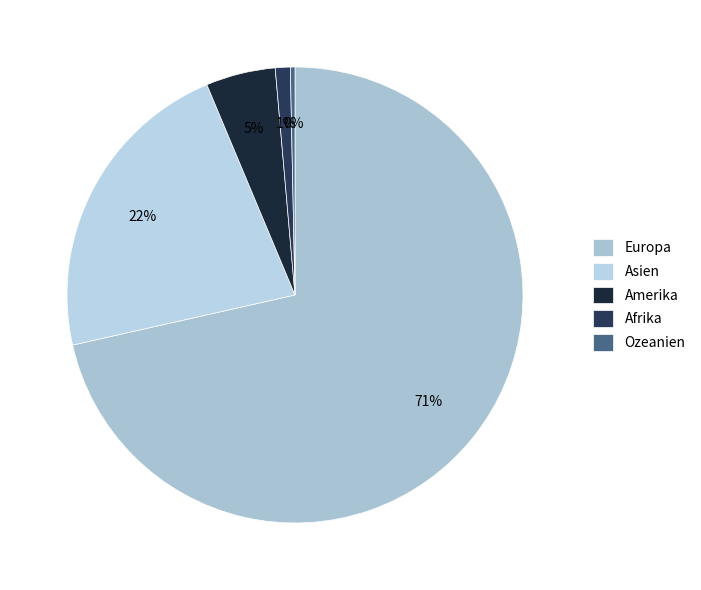

Count the number of slices in the pie.

5